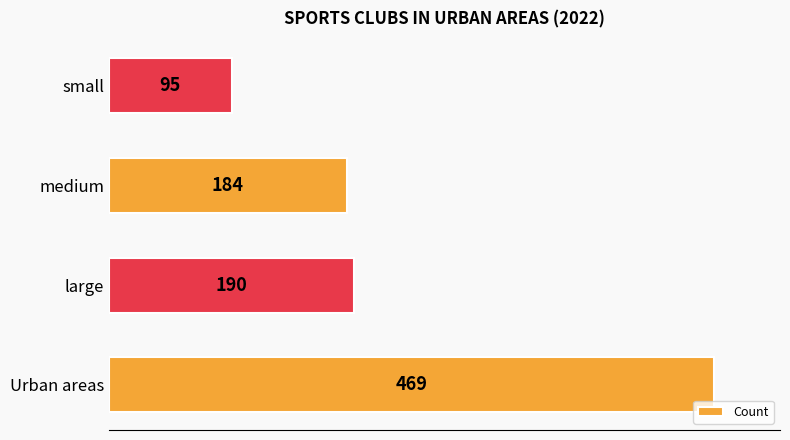

Which has a higher value, large or small?

large